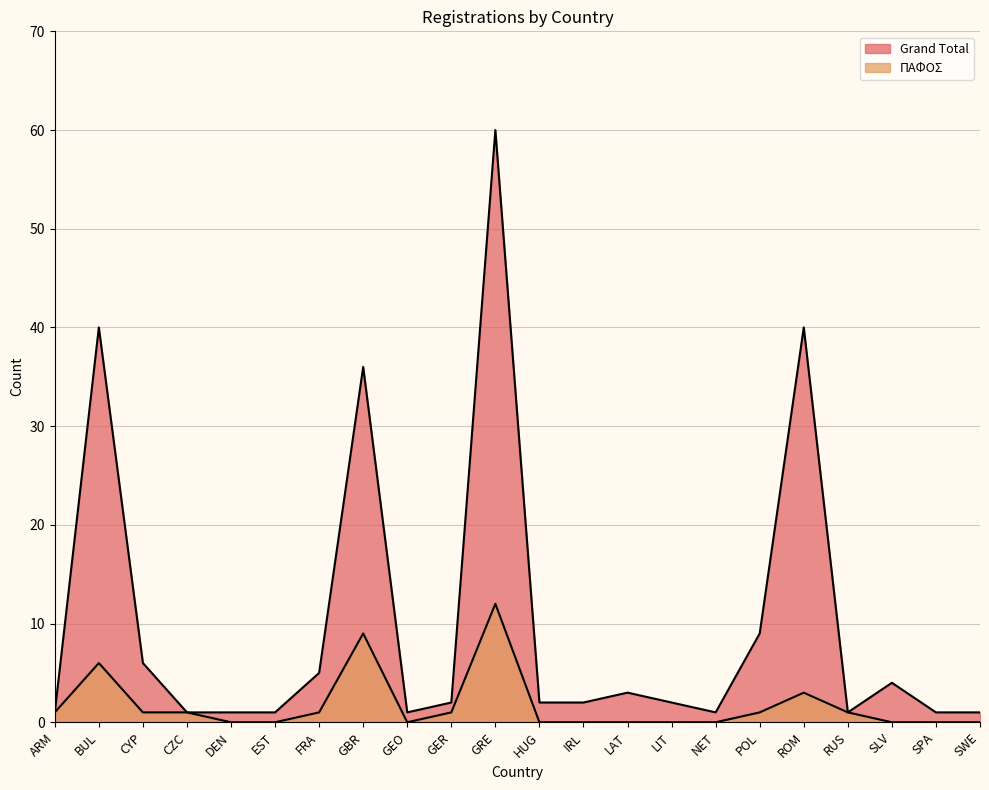

What is the spread (max minus min) of values at FRA?

4